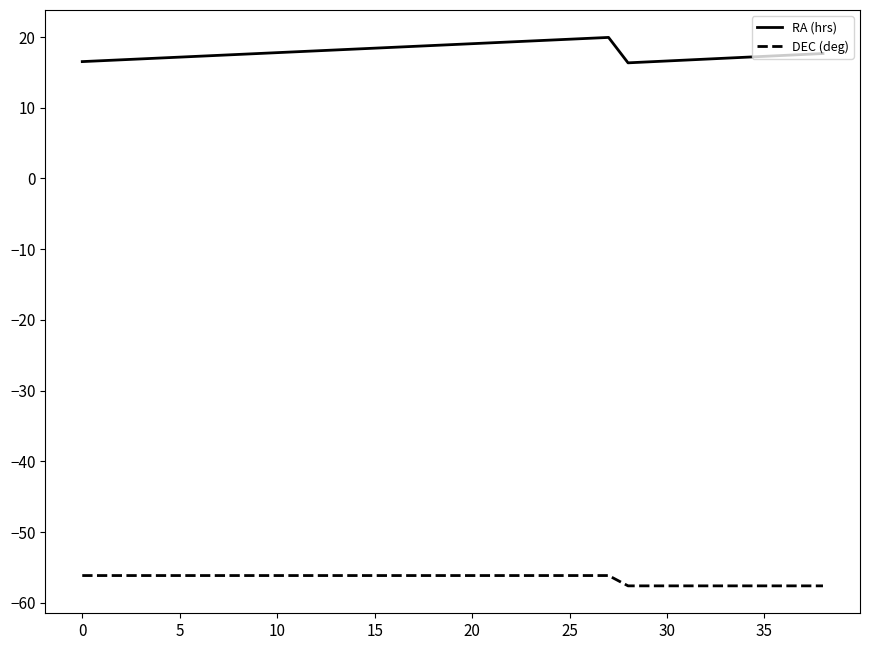

Rank the series by their maximum value, from lowest to highest.

DEC (deg), RA (hrs)